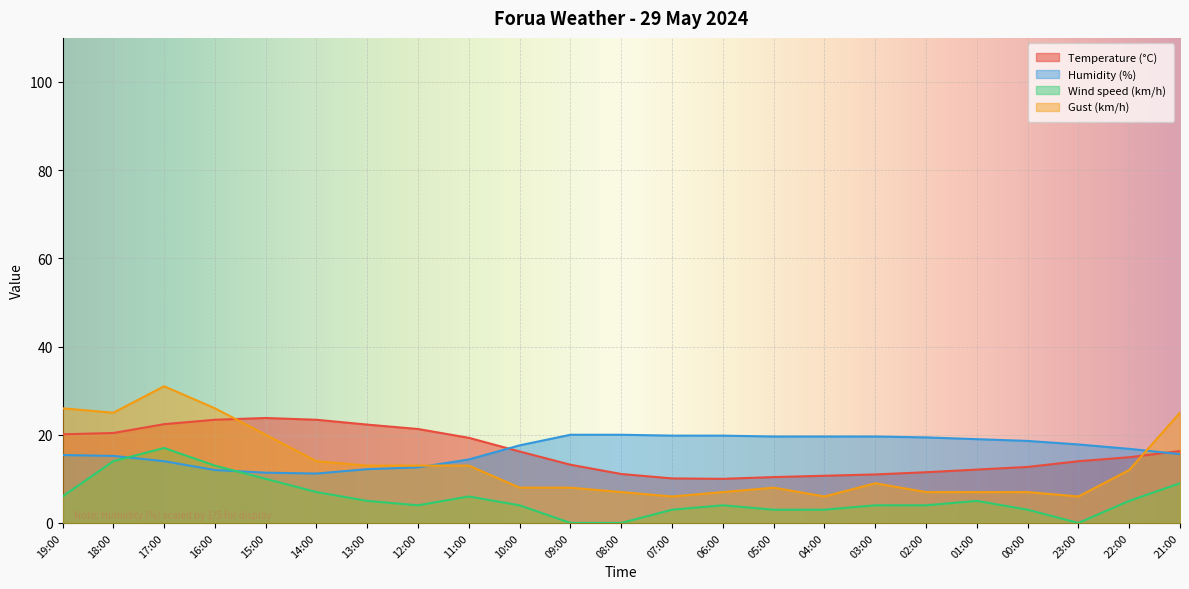

How many times do Temperature (°C) and Humidity (%) cross each other?

2